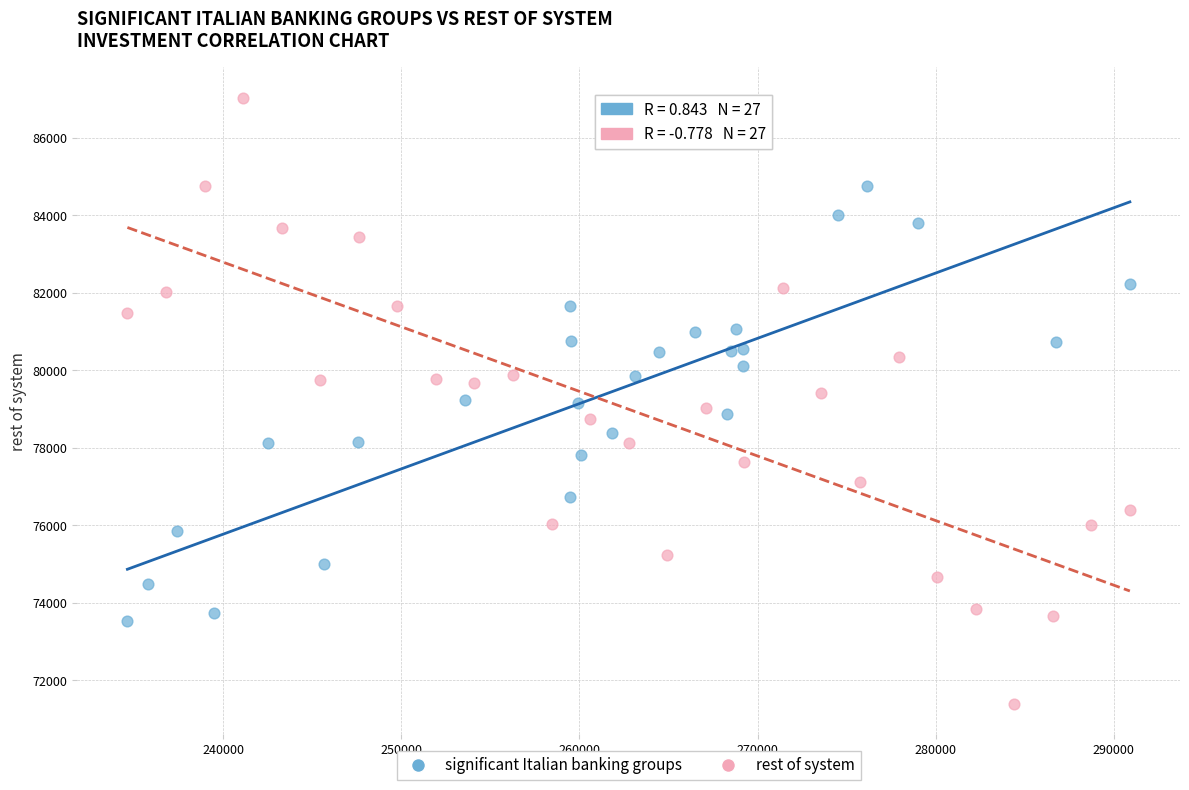

What are all the series names shown in the legend?

significant Italian banking groups, rest of system